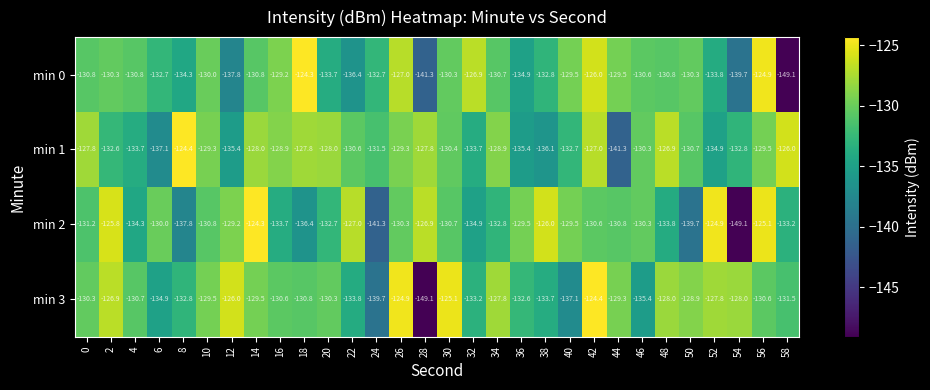

Count the number of data series in this chart.

4